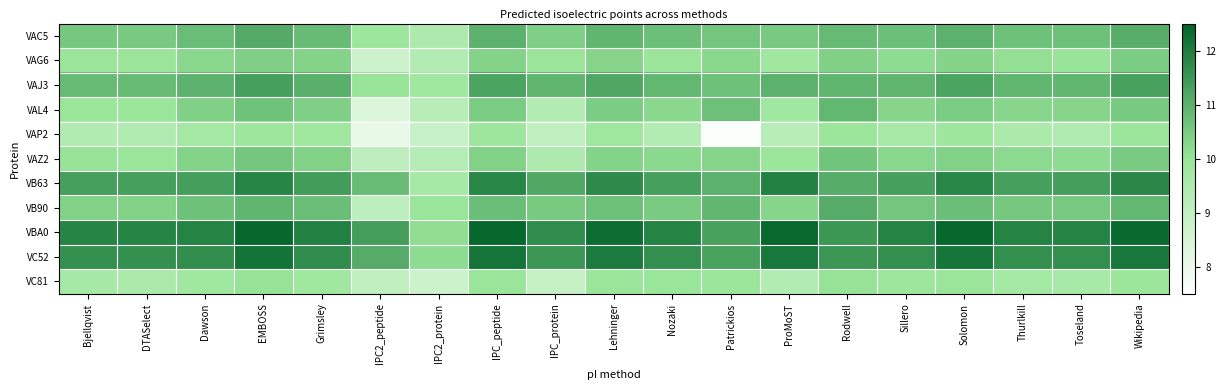

What is the difference between the highest and lowest values at IPC2_peptide?

3.3